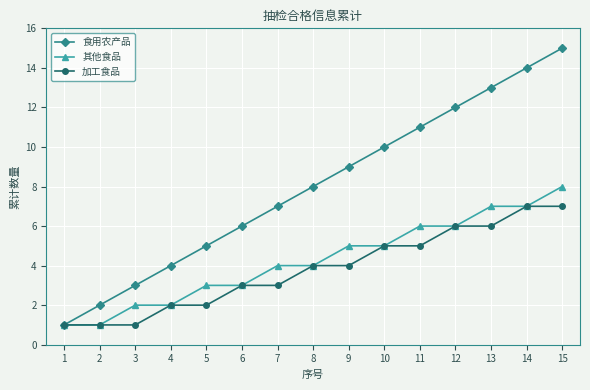

Is it true that 其他食品 equals 14 at 15?

False